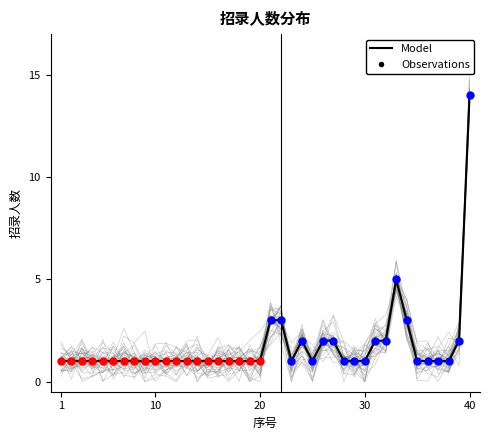

What is the ratio of the value at 16 to the value at 24?

0.5